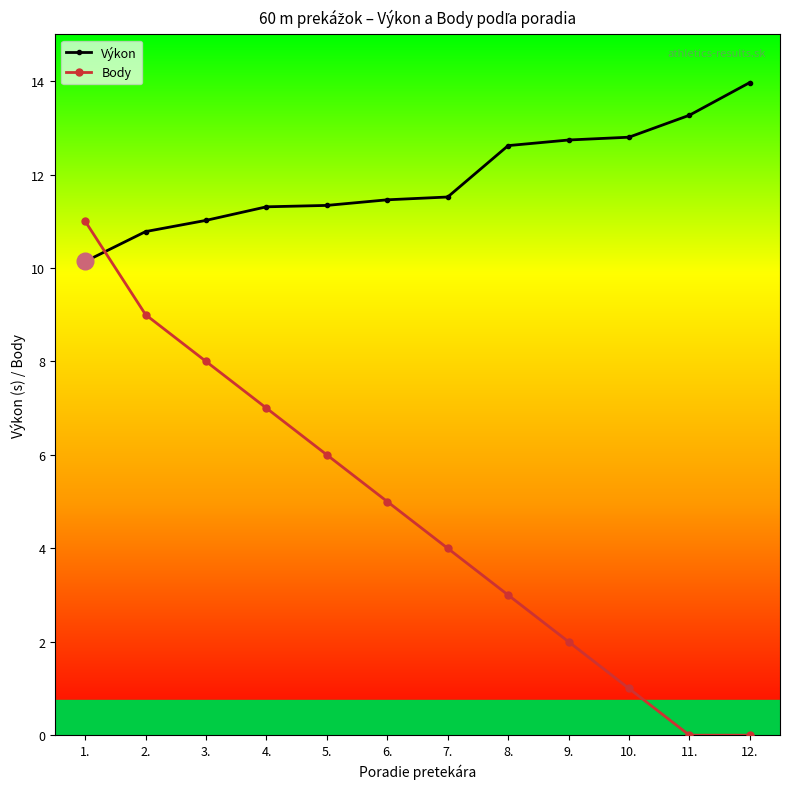

Read the Body value at 6..

5.0